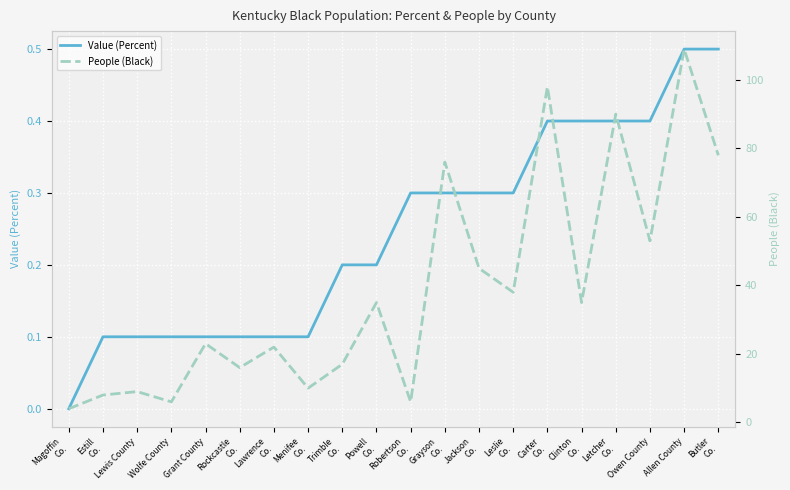

True or false: People (Black) and Value (Percent) intersect in this chart.

False